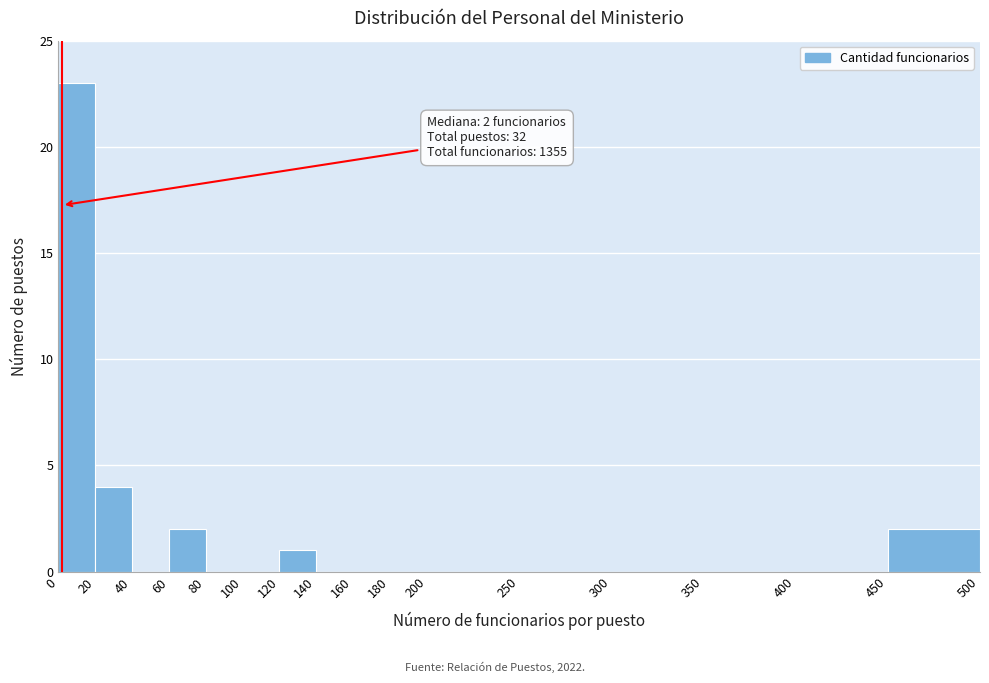

Over which range of the x-axis is the bar tallest?

0 to 20